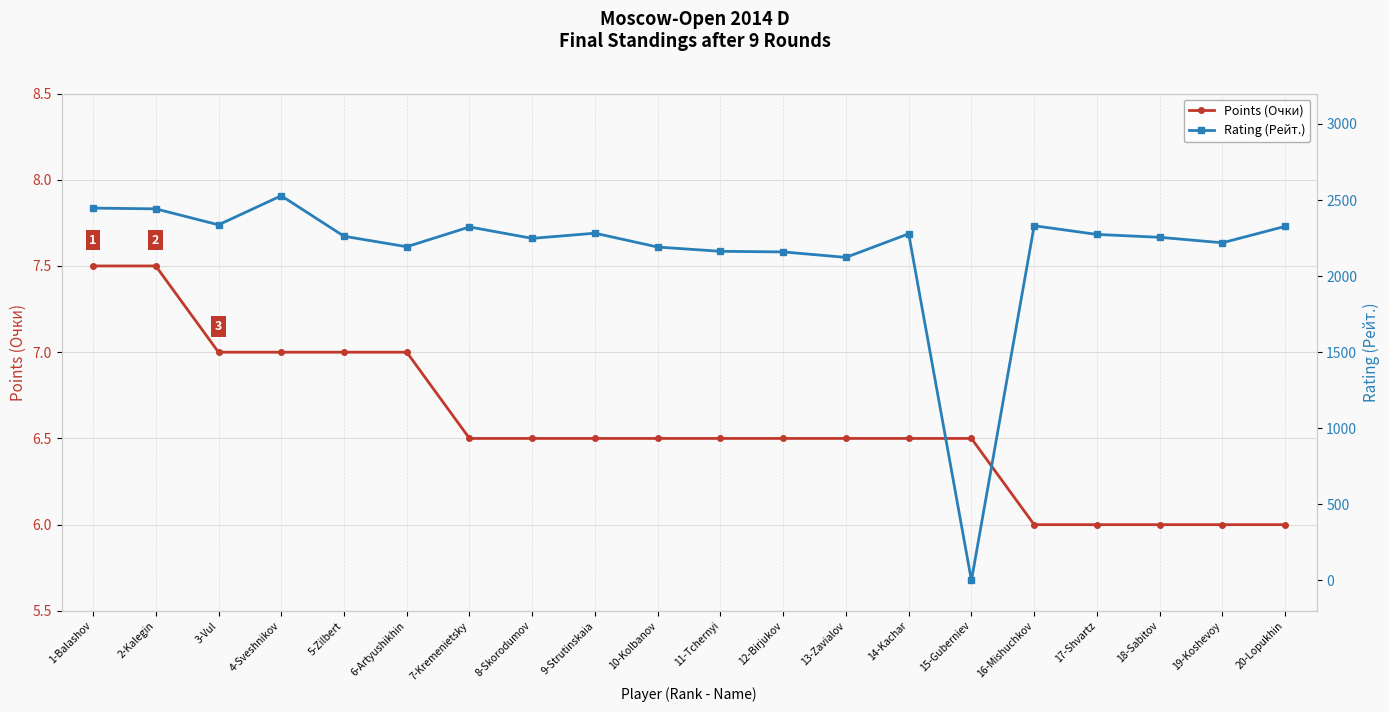

The value of Points (Очки) at 3-Vul is 7.0. True or false?

True